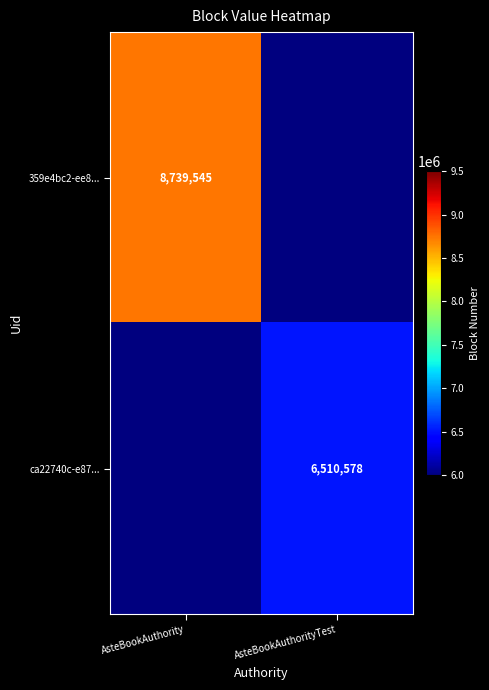

At which category is the sum across all series the highest?

AsteBookAuthority